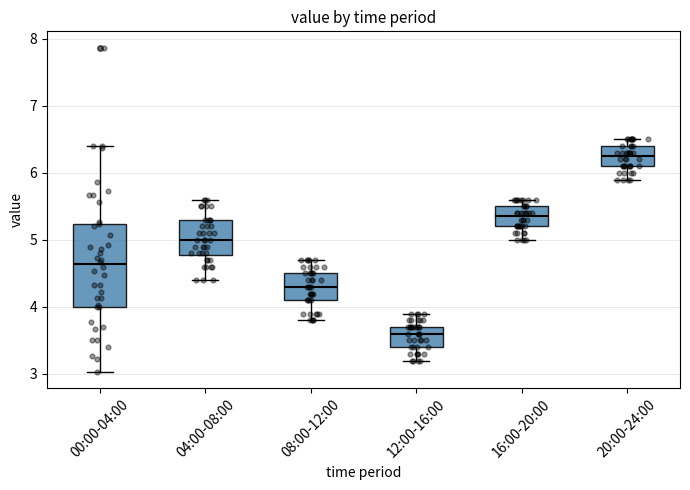

Where is the lower edge of the box for 04:00-08:00 on the y-axis? The values are not printed on the chart, so give them approximately, as read against the axis.

4.8